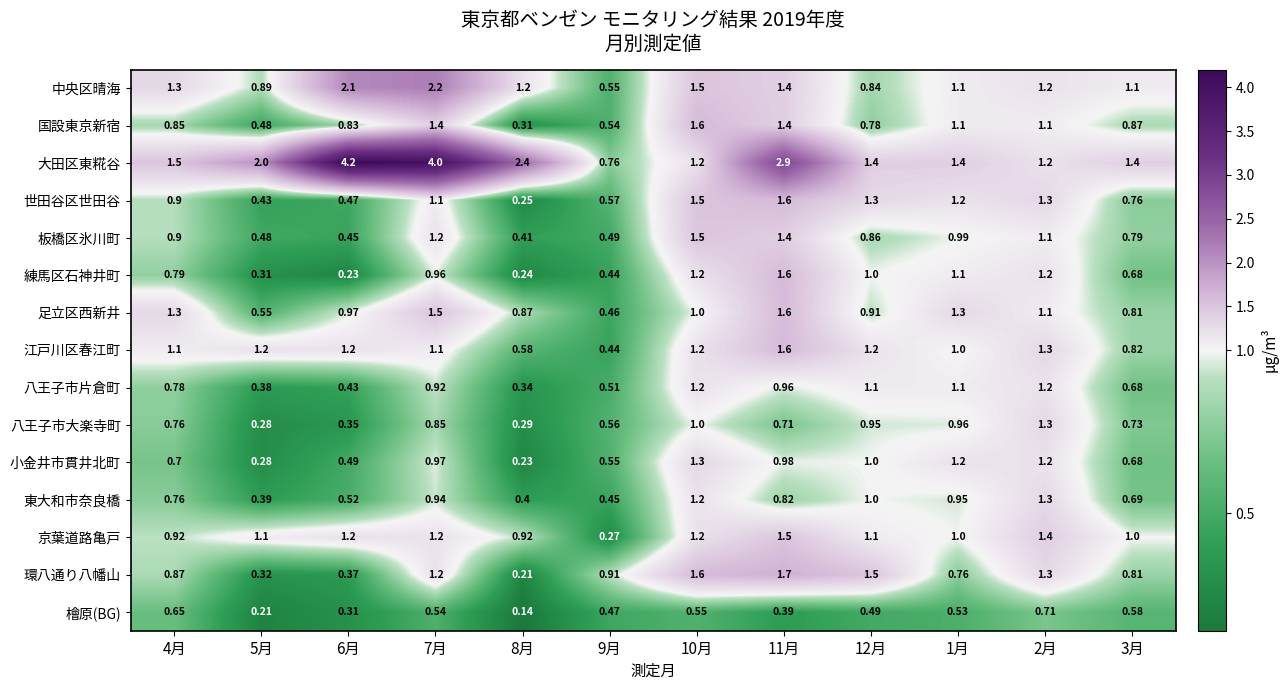

Between 5月 and 10月, which series saw the biggest shift?

環八通り八幡山